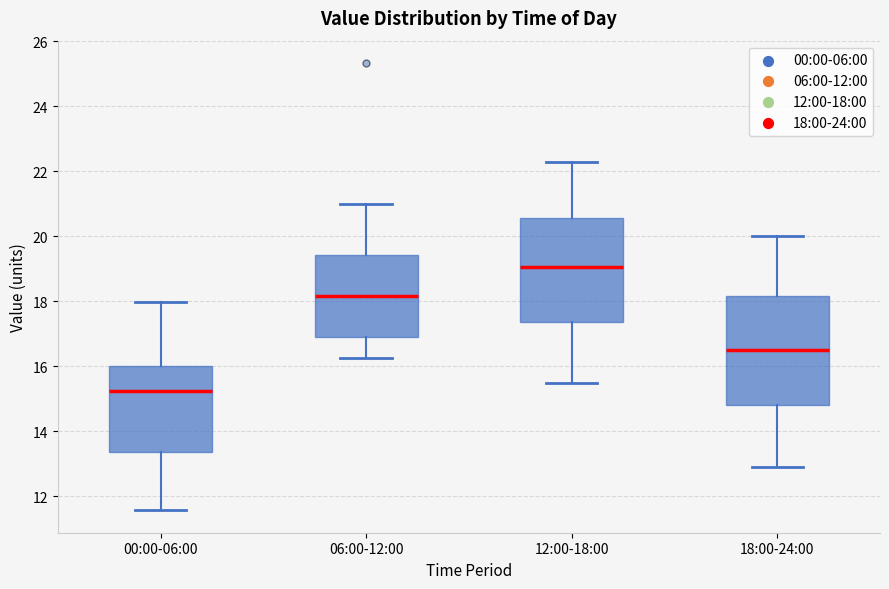

Where is the lower edge of the box for 12:00-18:00 on the y-axis? The values are not printed on the chart, so give them approximately, as read against the axis.

17.4